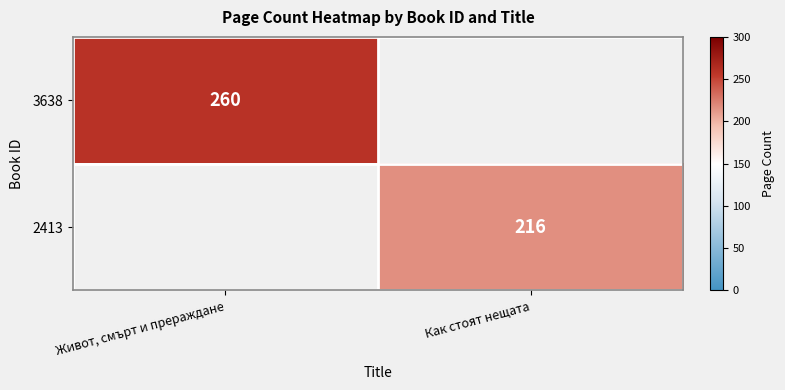

True or false: 2413 has a value of 98 at Как стоят нещата.

False